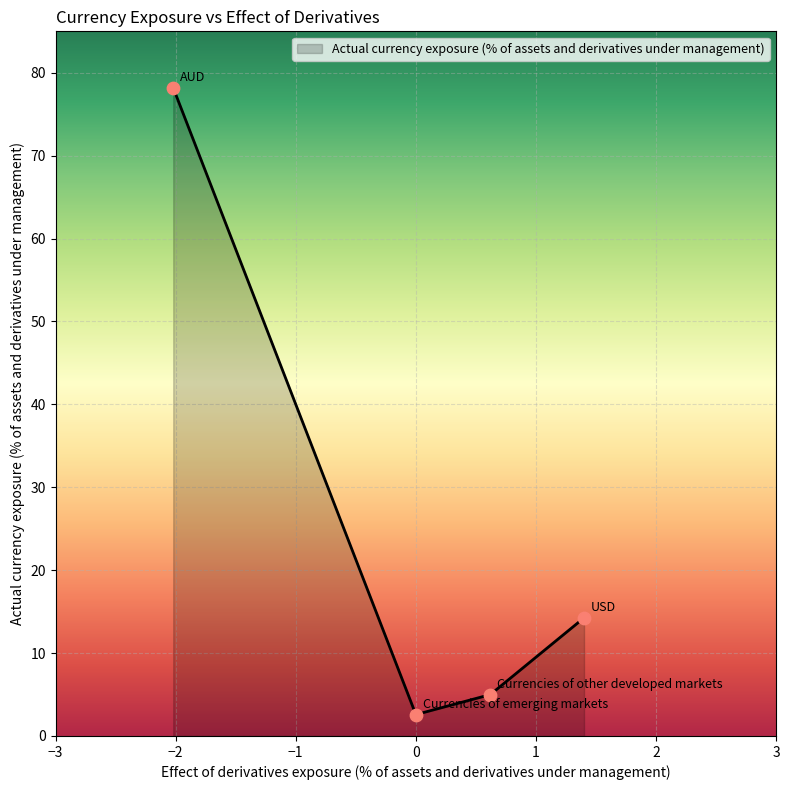

True or false: there are more than 2 points higher than both neighbors.

False